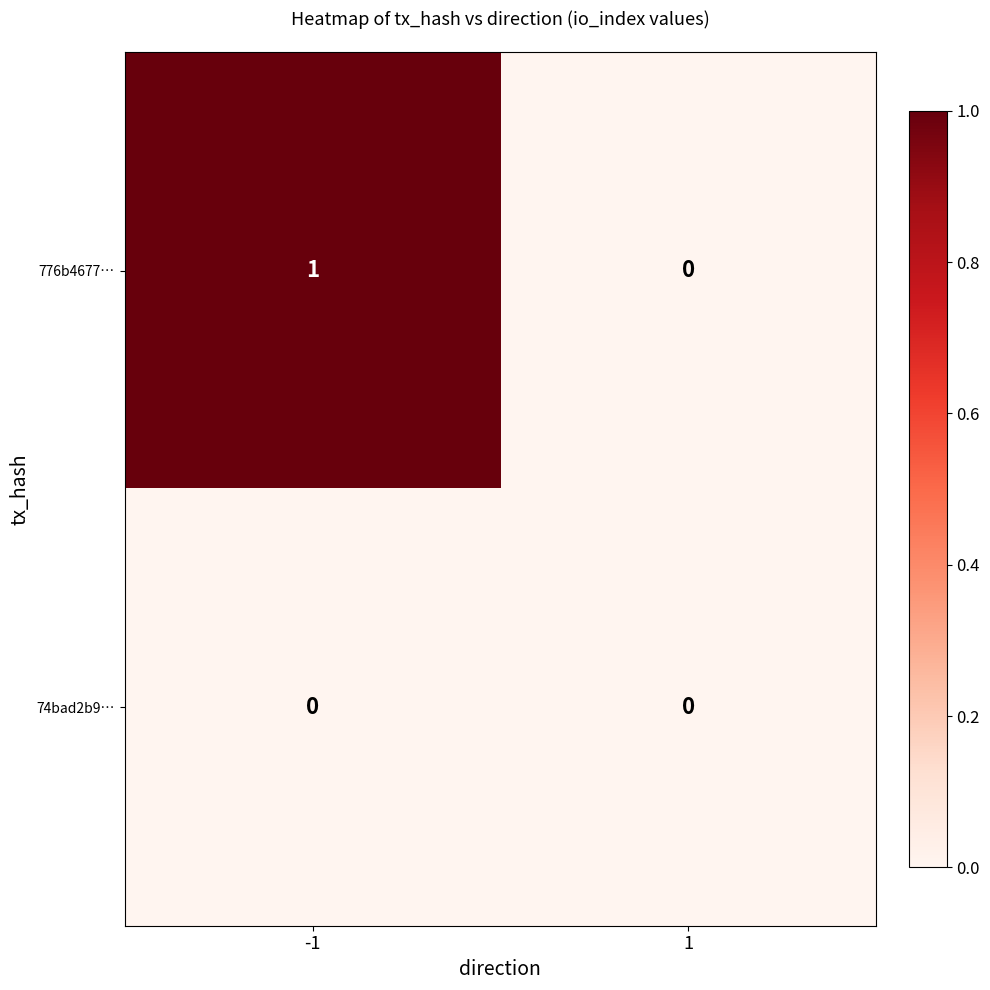

Which series changed the most between -1 and 1?

776b4677…